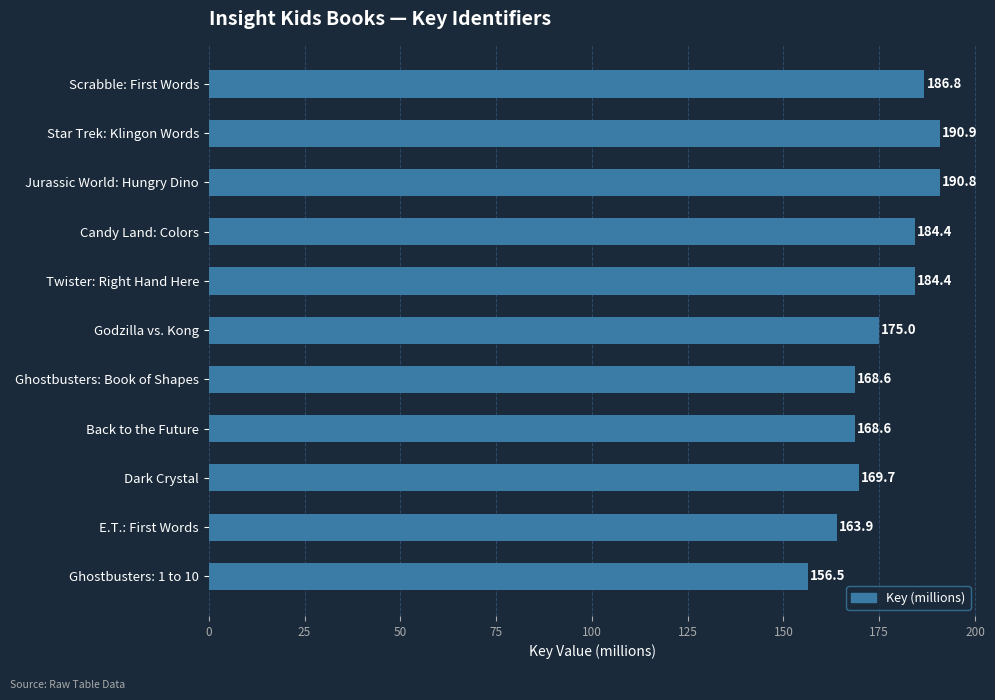

What is the average value?

176.3